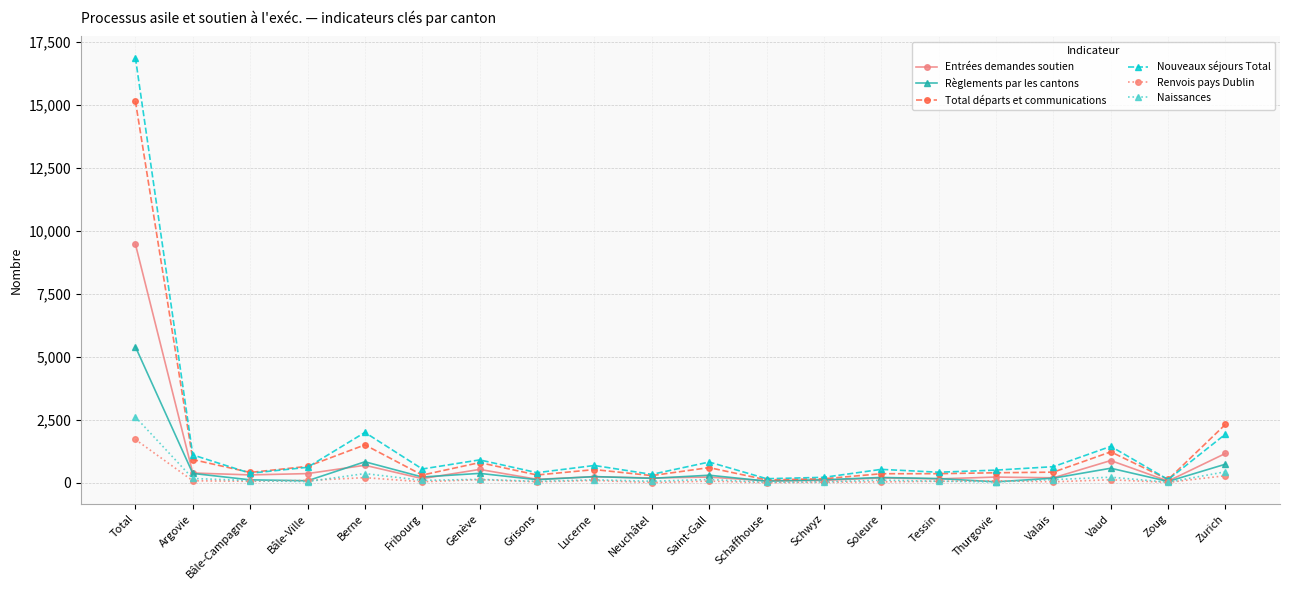

What is the difference between the maximum and minimum values in the Règlements par les cantons series?

5357